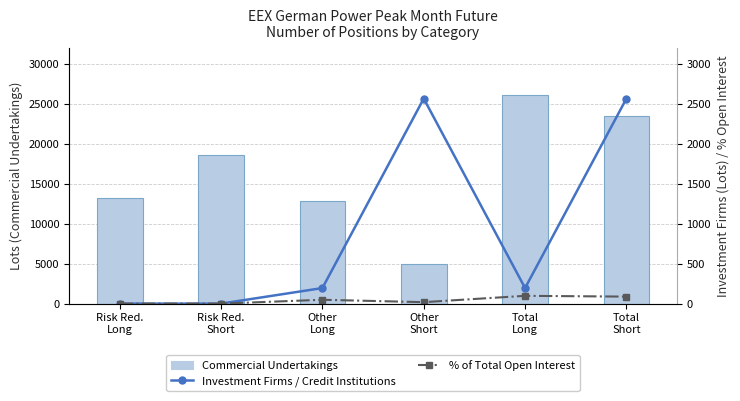

Reading right to left, extract all data points from this chart.

Commercial Undertakings positions: Total
Short=23536.0	Total
Long=26171.3	Other
Short=4914.0	Other
Long=12892.3	Risk Red.
Short=18622.0	Risk Red.
Long=13279.0
Investment Firms / Credit Institutions: Total
Short=2569.0	Total
Long=195.0	Other
Short=2569.0	Other
Long=195.0	Risk Red.
Short=0.0	Risk Red.
Long=0.0
% of total open interest: Total
Short=87.8	Total
Long=97.6	Other
Short=18.3	Other
Long=48.1	Risk Red.
Short=0.0	Risk Red.
Long=0.0